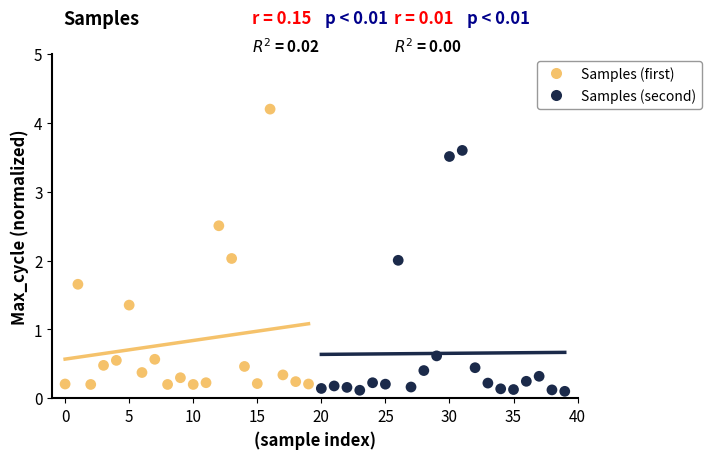

Which series contains the lowest Y value?

Samples (second)